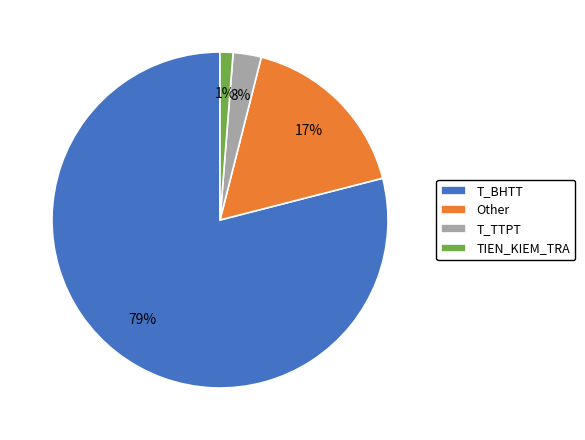

How many segments does this pie chart have?

4